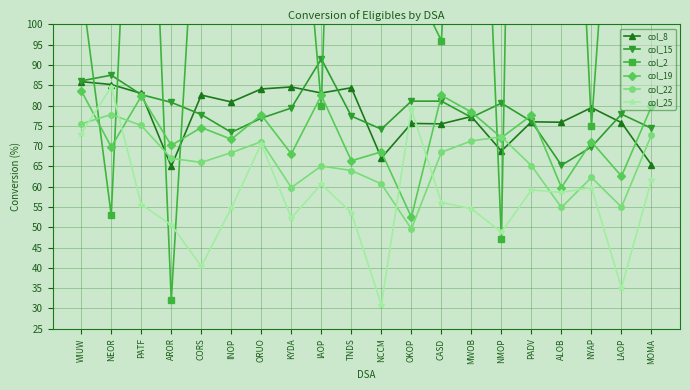

How many series are shown in this chart?

6